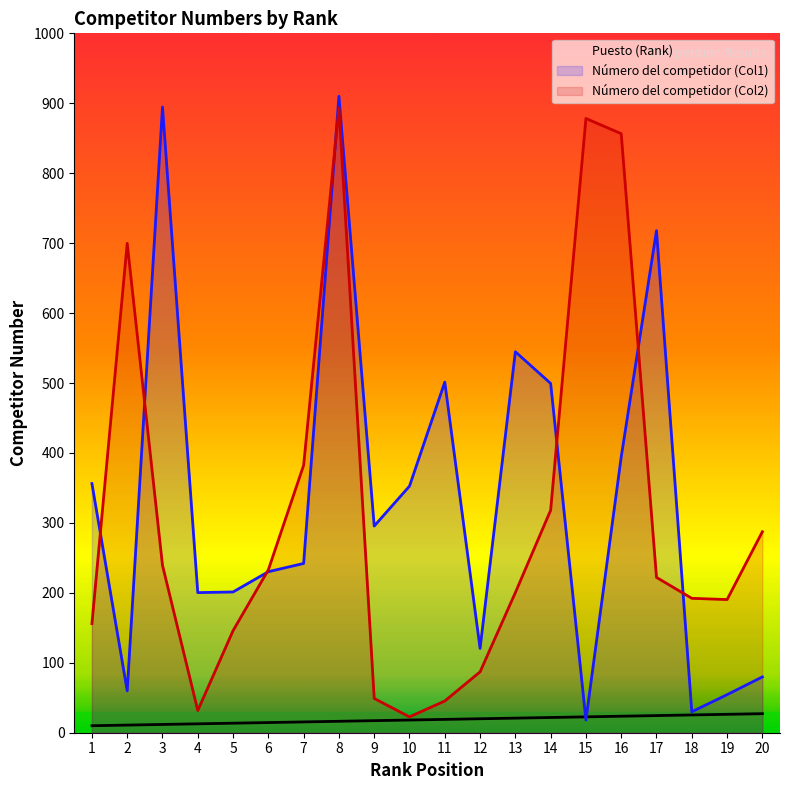

How many data points in Número del competidor (Col2) are above 222?

10